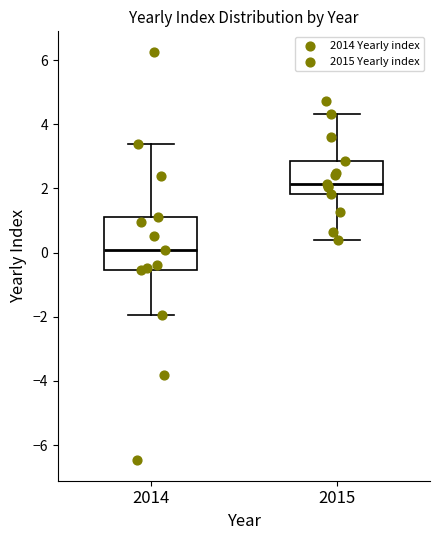

Reading left to right, read every box against the y-axis: the position of its median line, the range the box covers, and the ends of its whiskers. The values are not printed on the chart, so give them approximately, as read against the axis.

2014: median 0.0, box -0.6 to 1.2, whiskers -2.0 to 3.4
2015: median 2.2, box 1.8 to 2.8, whiskers 0.4 to 4.4